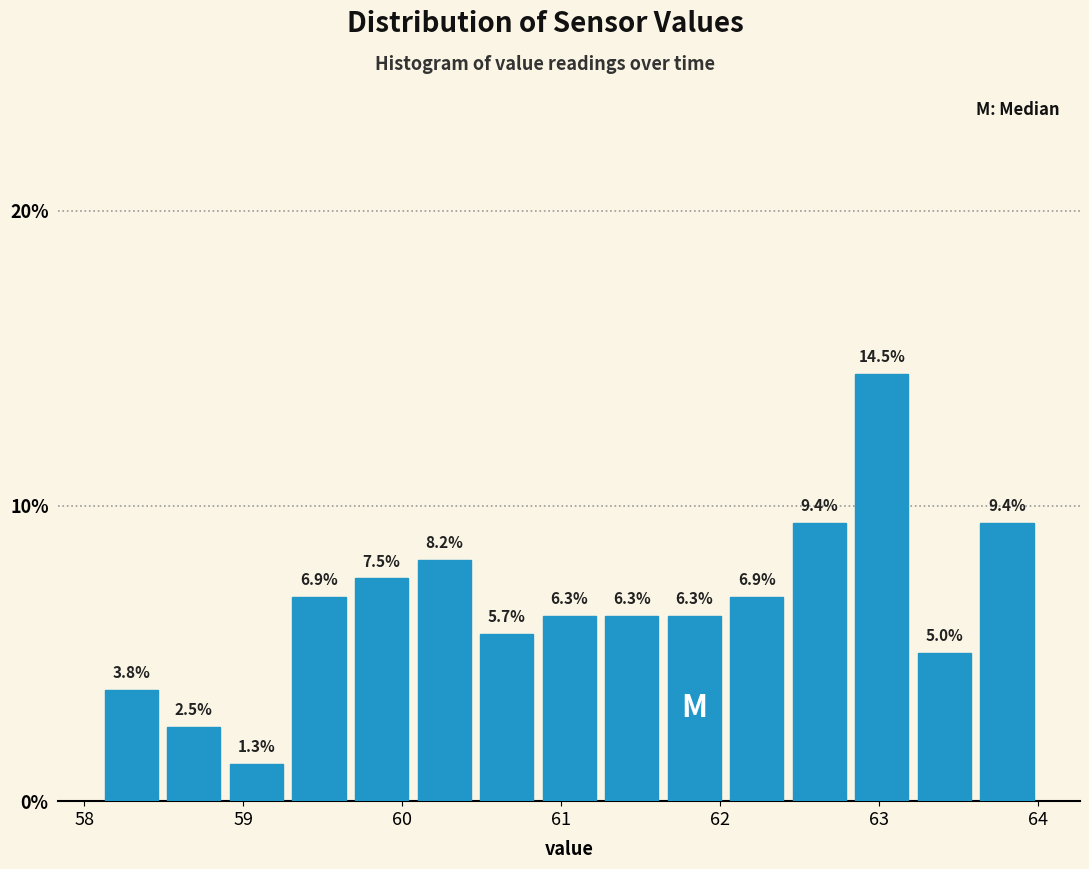

Read against the x-axis, roughly where is the centre of the tallest bar?

63.0